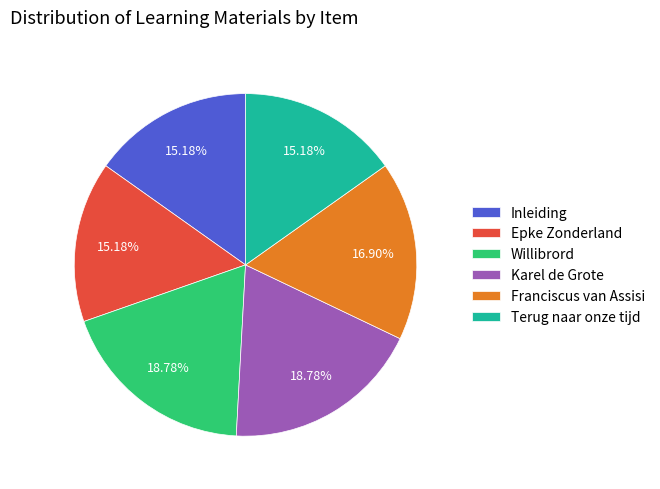

Between Franciscus van Assisi and Willibrord, which is larger?

Willibrord